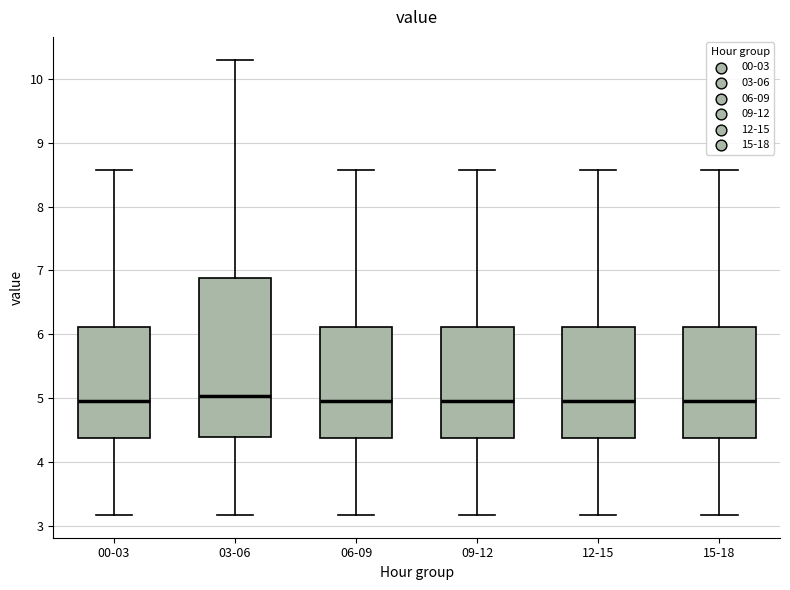

Comparing the boxes themselves (not the whiskers), which one is the tallest?

03-06